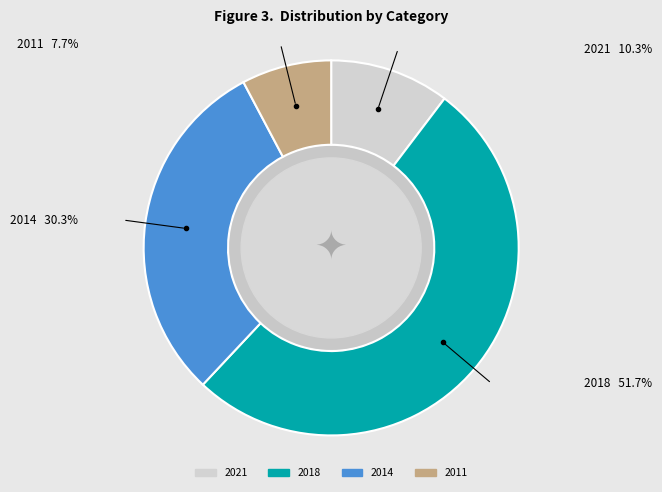

Does any single category account for the majority?

Yes